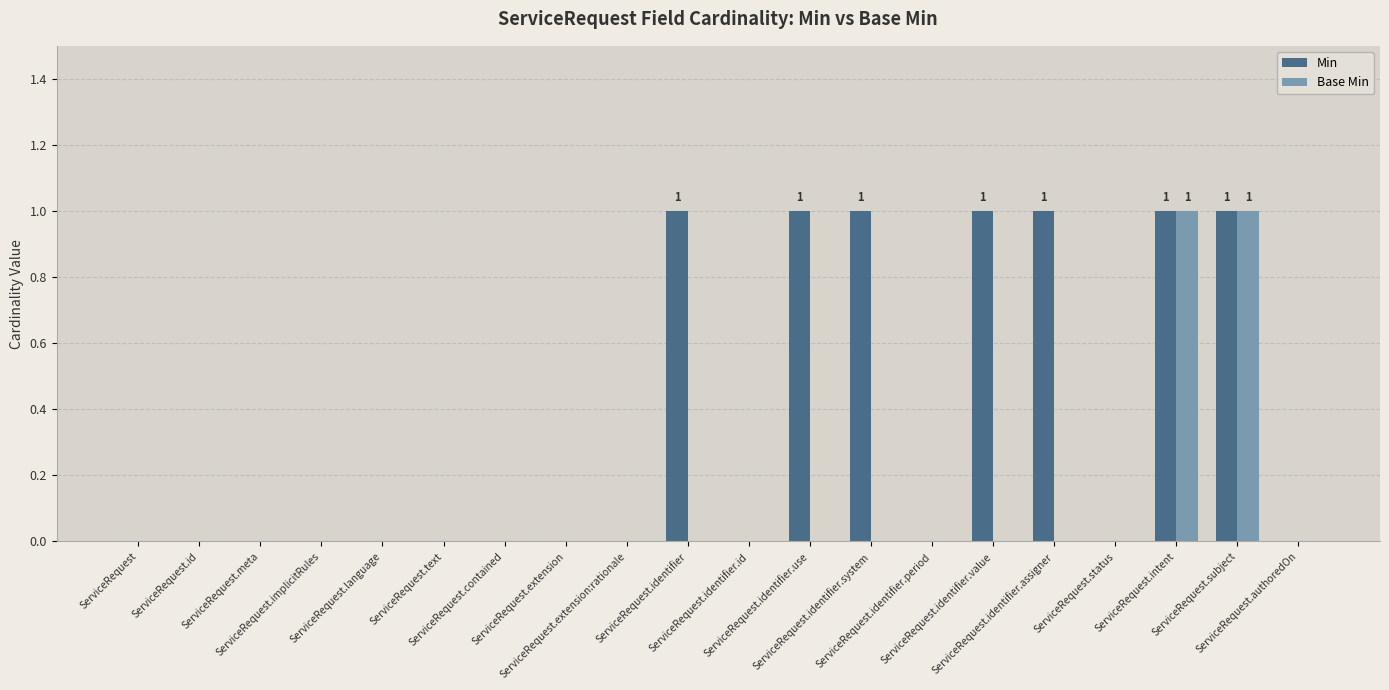

Which series has the largest total across all categories?

Min